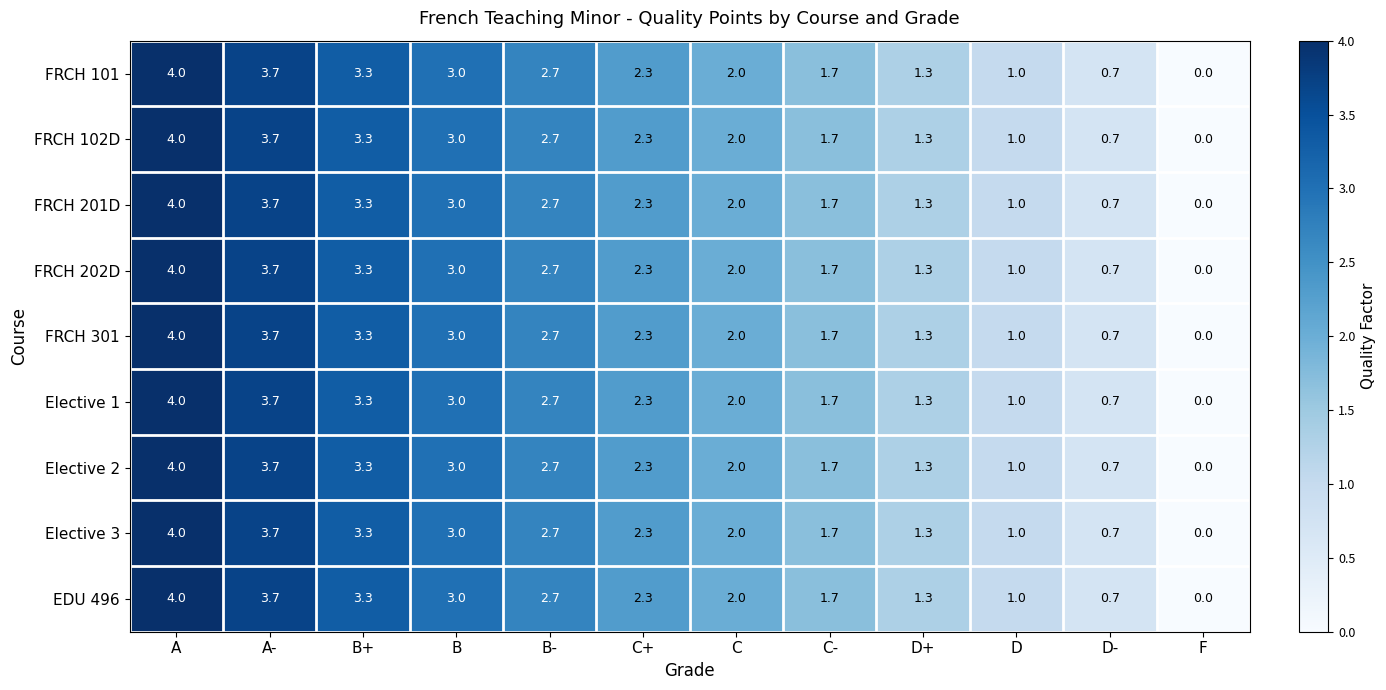

What is the sum of the EDU 496 values at C+ and A?

6.3